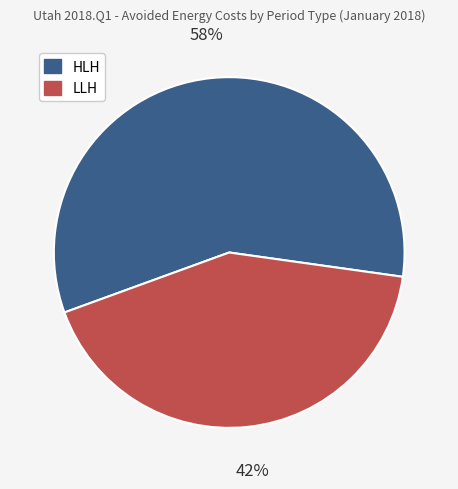

Rank the categories by value from lowest to highest.

LLH, HLH